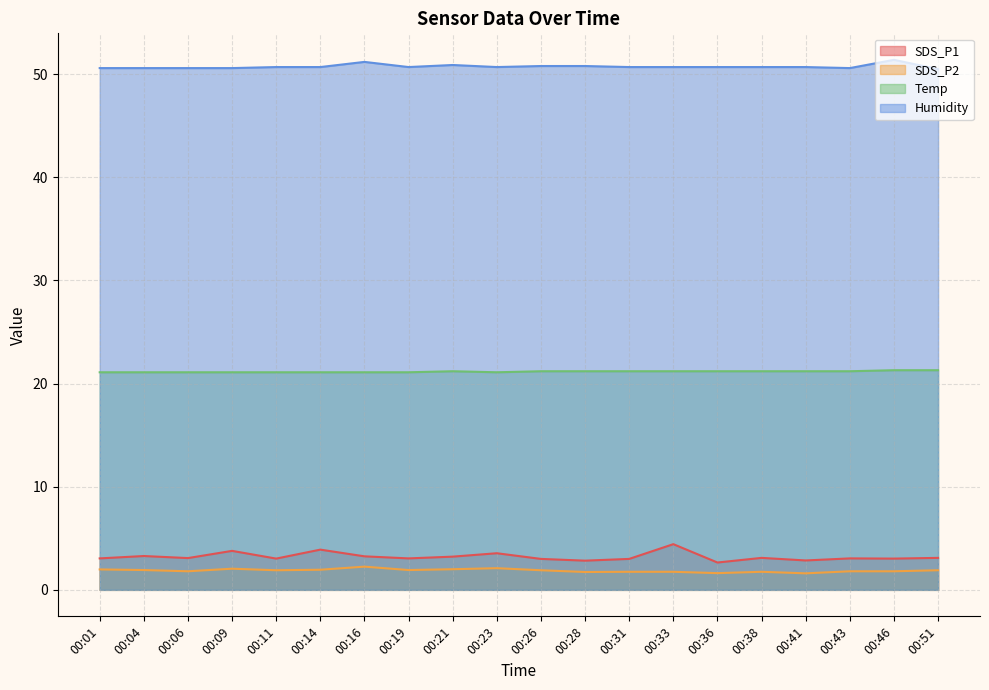

Reading right to left, transcribe all the data shown in this chart.

SDS_P1: 00:51=3.1	00:46=3.0	00:43=3.0	00:41=2.9	00:38=3.1	00:36=2.6	00:33=4.4	00:31=3.0	00:28=2.8	00:26=3.0	00:23=3.5	00:21=3.2	00:19=3.0	00:16=3.2	00:14=3.9	00:11=3.0	00:09=3.8	00:06=3.1	00:04=3.3	00:01=3.0
SDS_P2: 00:51=1.9	00:46=1.8	00:43=1.8	00:41=1.6	00:38=1.8	00:36=1.6	00:33=1.8	00:31=1.8	00:28=1.7	00:26=1.9	00:23=2.1	00:21=2.0	00:19=1.9	00:16=2.2	00:14=1.9	00:11=1.9	00:09=2.0	00:06=1.8	00:04=1.9	00:01=2.0
Temp: 00:51=21.3	00:46=21.3	00:43=21.2	00:41=21.2	00:38=21.2	00:36=21.2	00:33=21.2	00:31=21.2	00:28=21.2	00:26=21.2	00:23=21.1	00:21=21.2	00:19=21.1	00:16=21.1	00:14=21.1	00:11=21.1	00:09=21.1	00:06=21.1	00:04=21.1	00:01=21.1
Humidity: 00:51=50.5	00:46=51.4	00:43=50.6	00:41=50.7	00:38=50.7	00:36=50.7	00:33=50.7	00:31=50.7	00:28=50.8	00:26=50.8	00:23=50.7	00:21=50.9	00:19=50.7	00:16=51.2	00:14=50.7	00:11=50.7	00:09=50.6	00:06=50.6	00:04=50.6	00:01=50.6